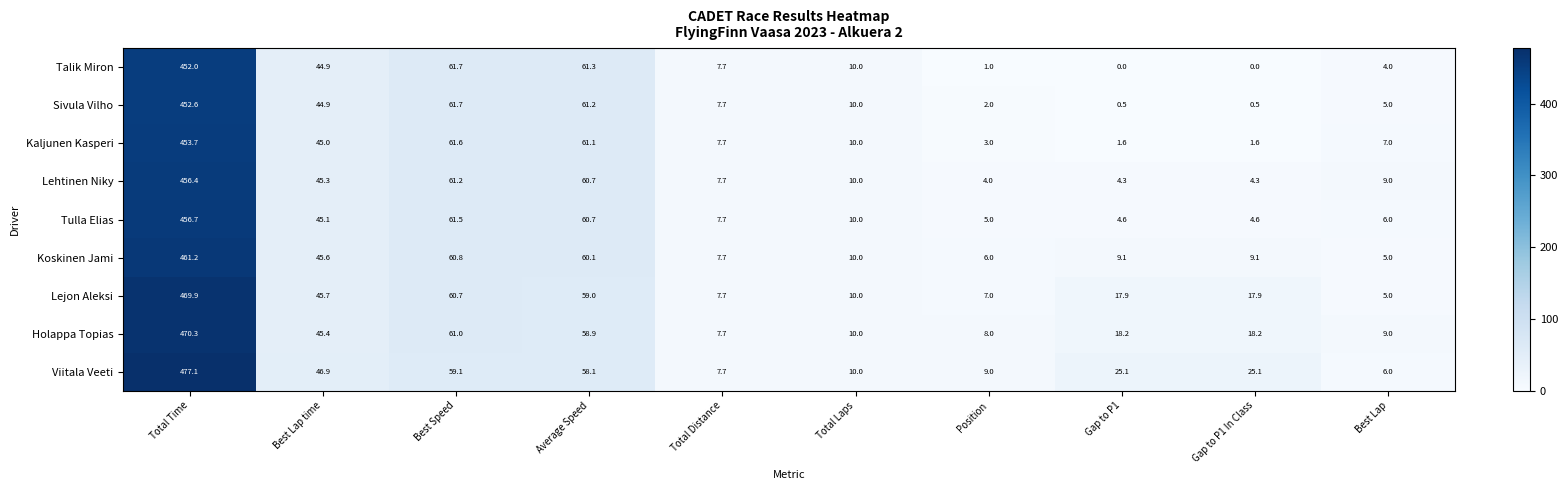

Read the Sivula Vilho value at Best Speed.

61.7